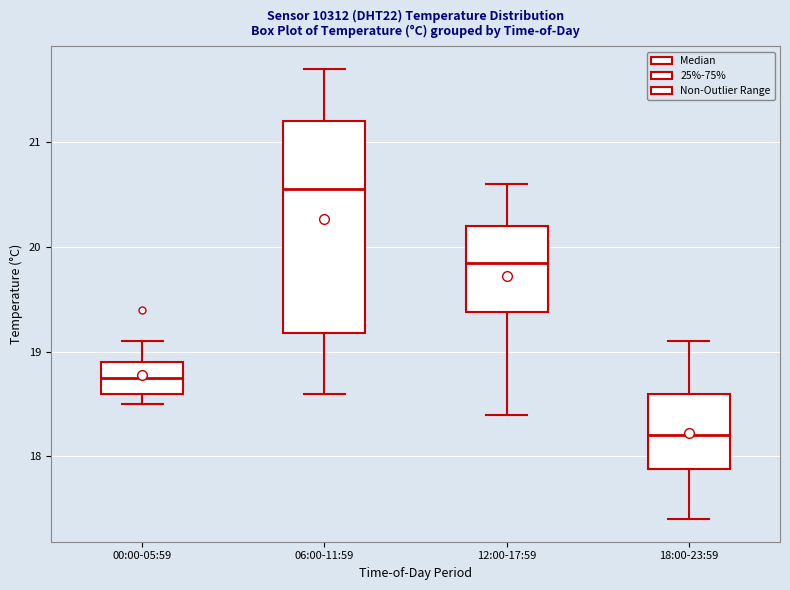

Which box is the tallest, from its lower edge to its upper edge?

06:00-11:59